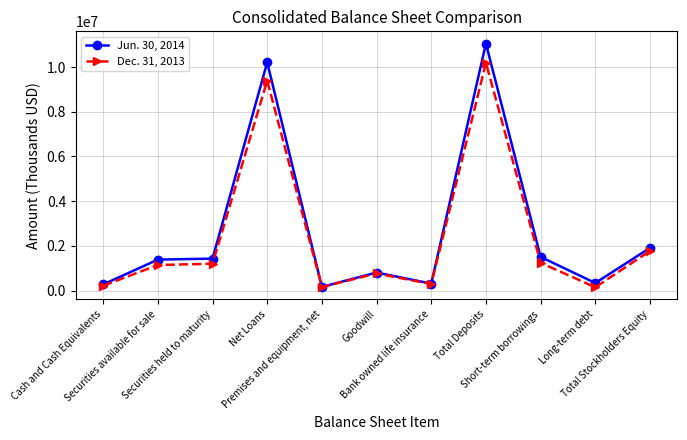

What is the value of the Jun. 30, 2014 point at the 4th from the left?

10217125